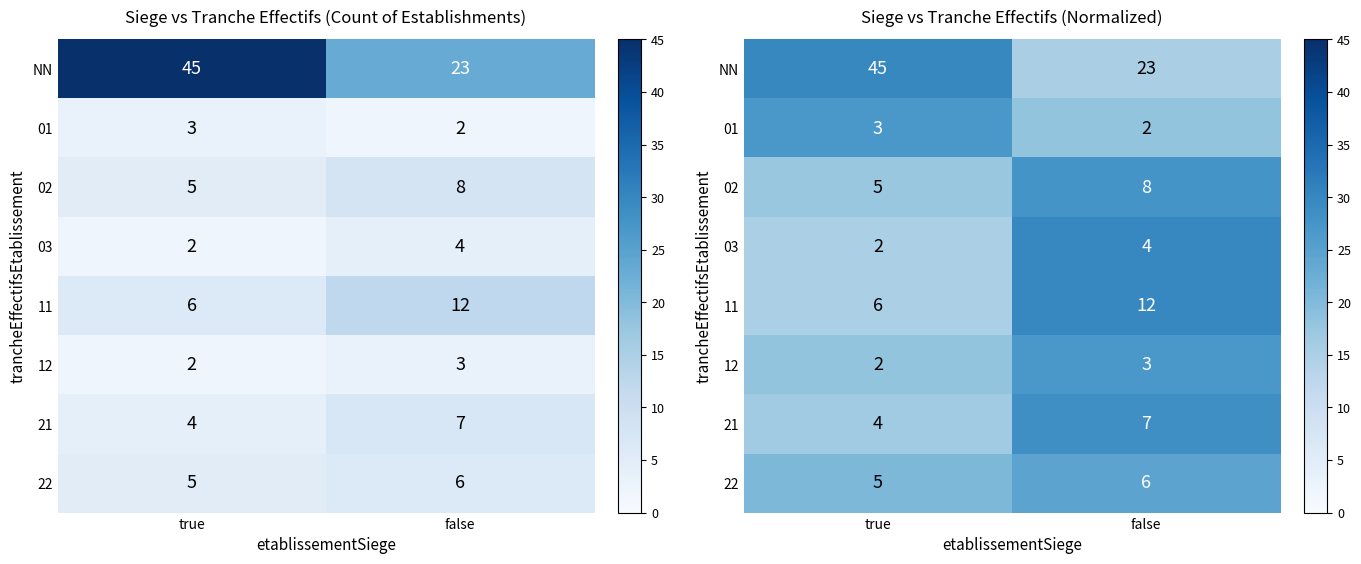

At how many categories does at least one series exceed 15?

2